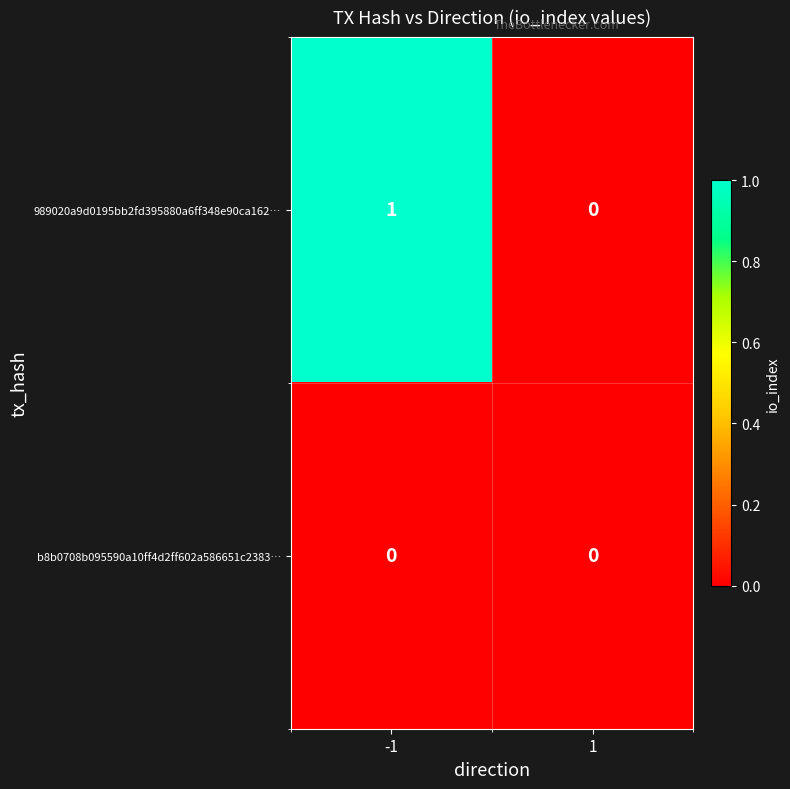

Rank the categories by 989020a9d0195bb2fd395880a6ff348e90ca162… value from highest to lowest.

-1, 1